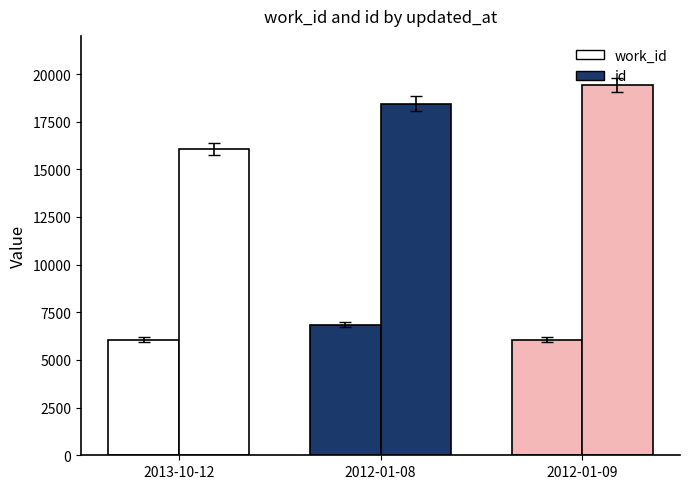

What is the maximum value shown in the chart?

19425